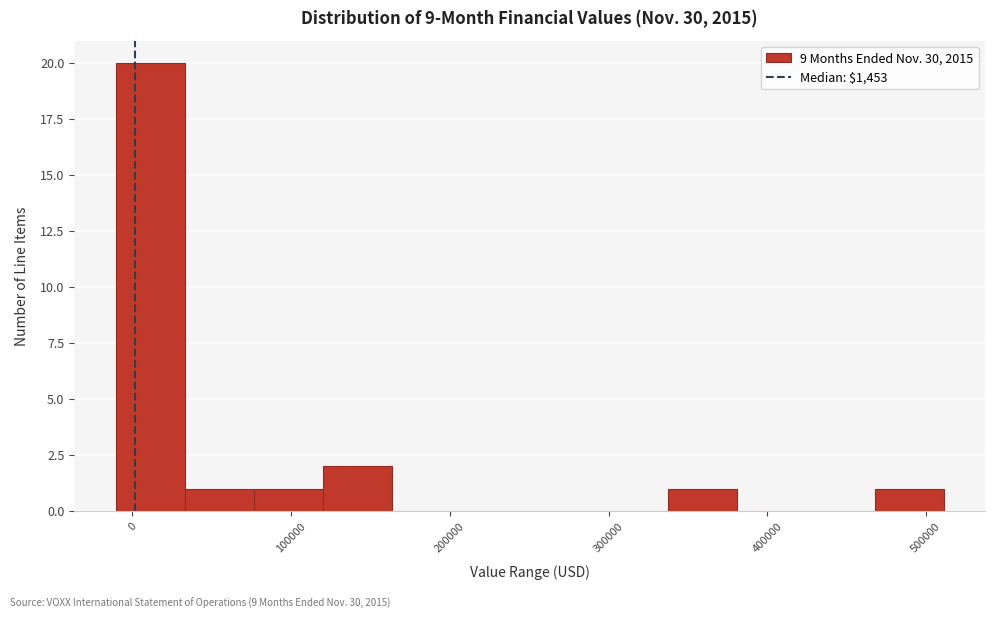

Reading left to right, transcribe this chart: for each bar, give the range it covers on the x-axis and its height. Neither the bar edges nor the heights are printed on the chart, so give them approximately, as read against the axes.

-10000 to 30000: 20
30000 to 80000: 1
80000 to 120000: 1
120000 to 160000: 2
160000 to 210000: 0
210000 to 250000: 0
250000 to 290000: 0
290000 to 340000: 0
340000 to 380000: 1
380000 to 420000: 0
420000 to 470000: 0
470000 to 510000: 1